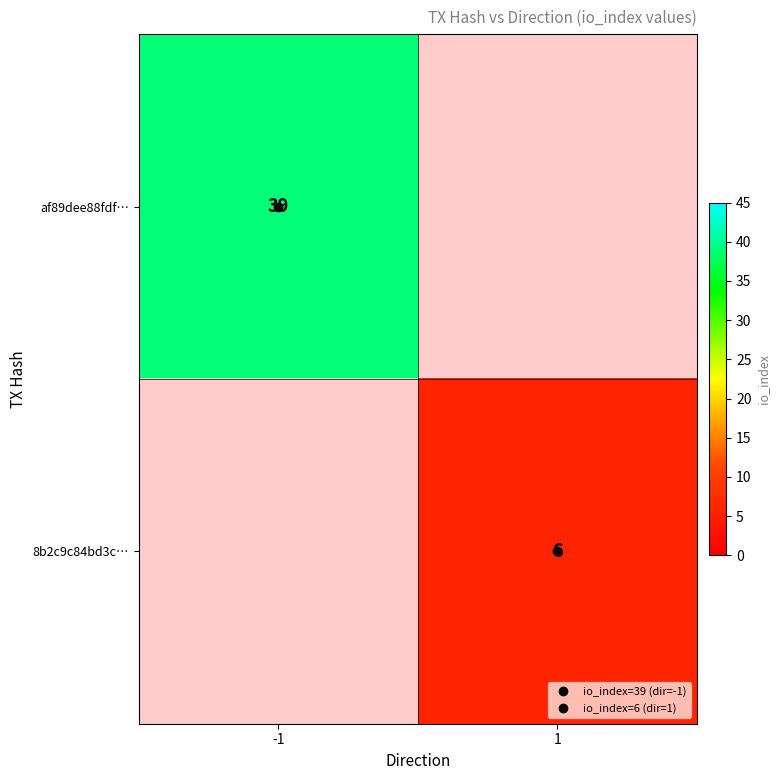

At which label does af89dee88fdf… reach its minimum?

-1